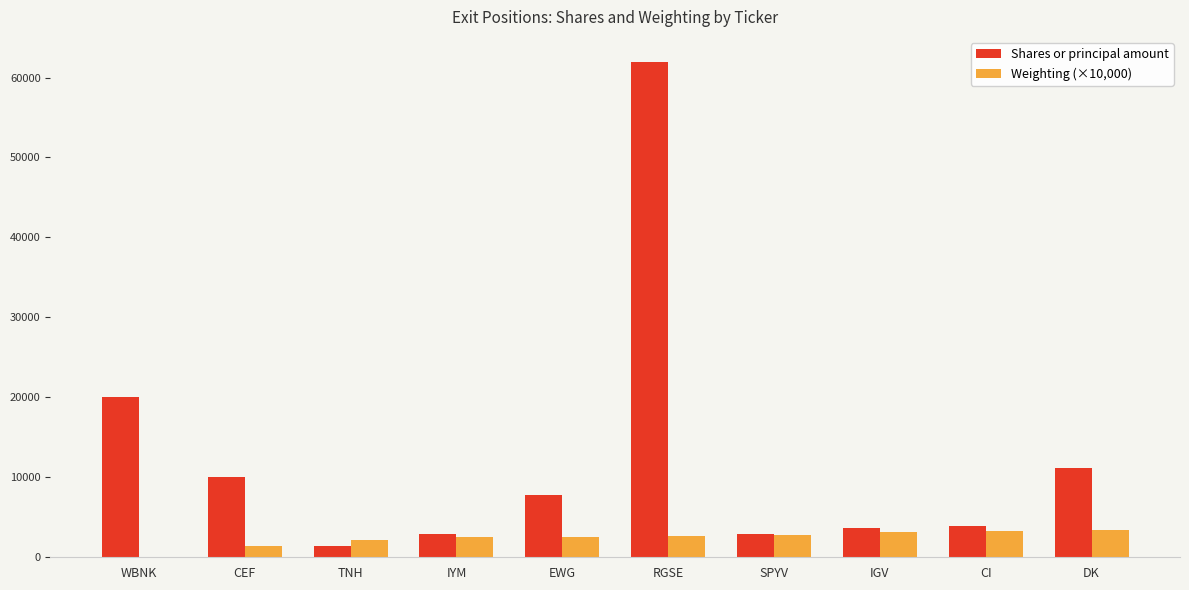

What is the total value across all series at IGV?

6867.0